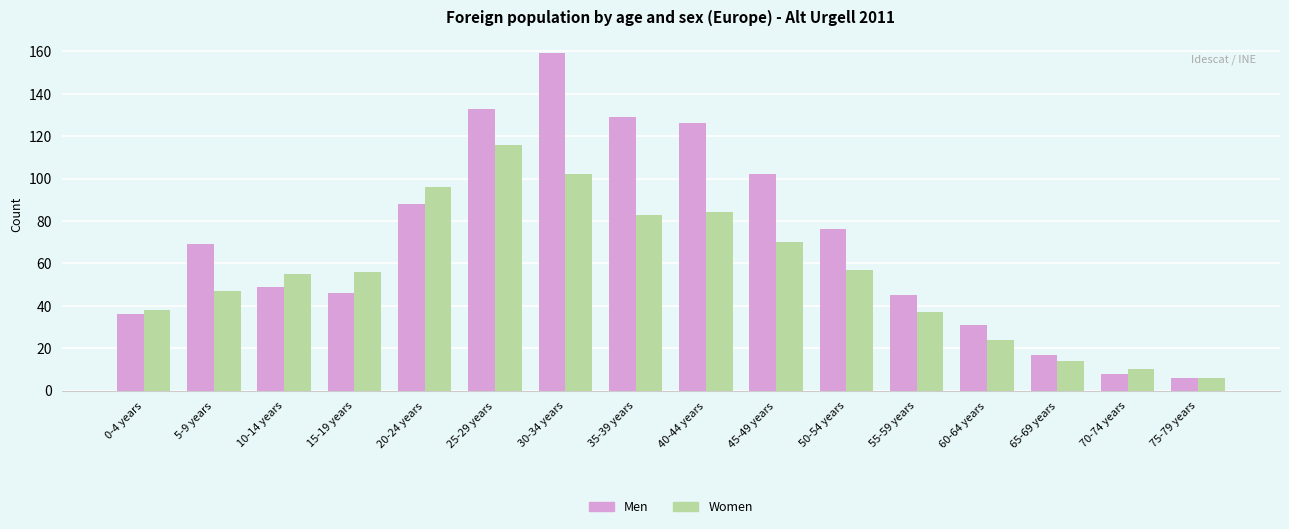

Which series changed the most between 20-24 years and 70-74 years?

Women